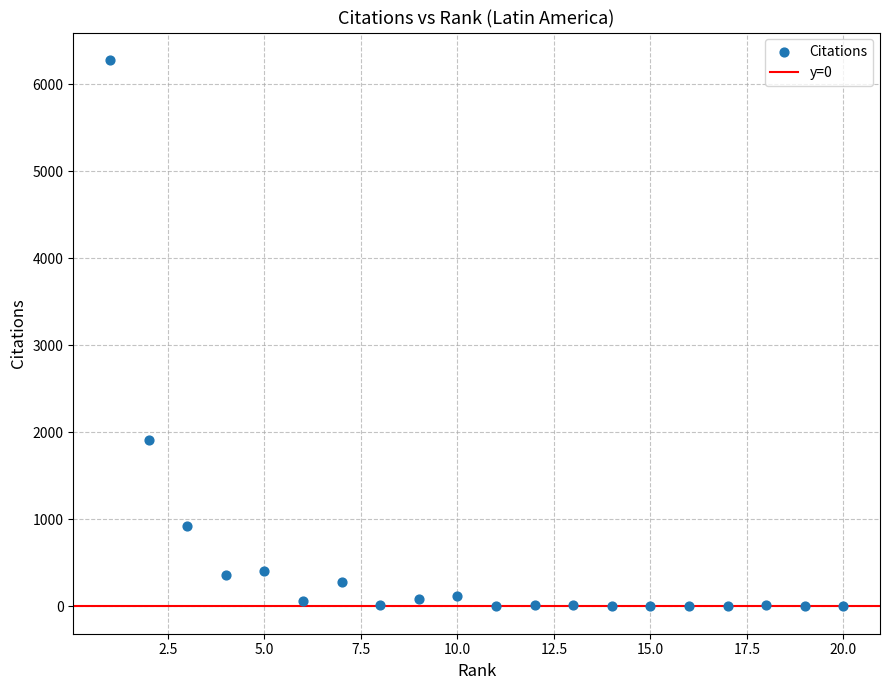

What is the range of X values (max minus min)?

19